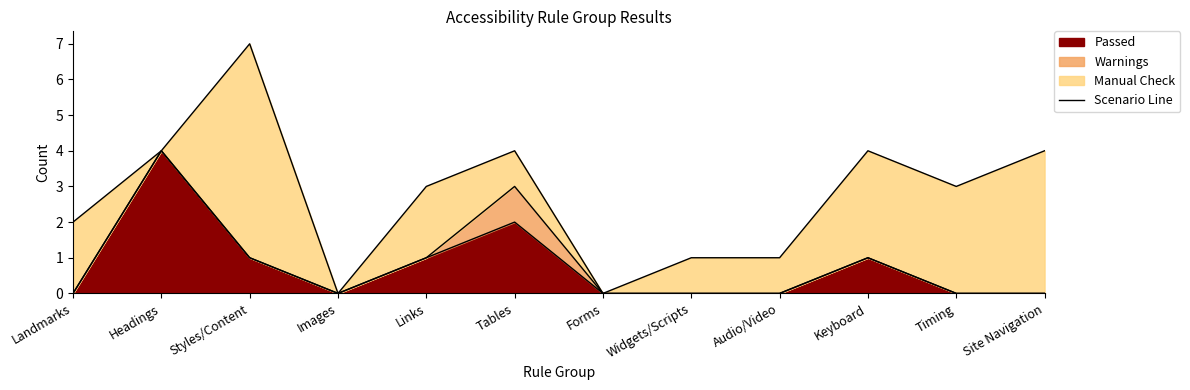

Reading right to left, extract all data points from this chart.

Site Navigation=4	Timing=3	Keyboard=4	Audio/Video=1	Widgets/Scripts=1	Forms=0	Tables=4	Links=3	Images=0	Styles/Content=7	Headings=4	Landmarks=2